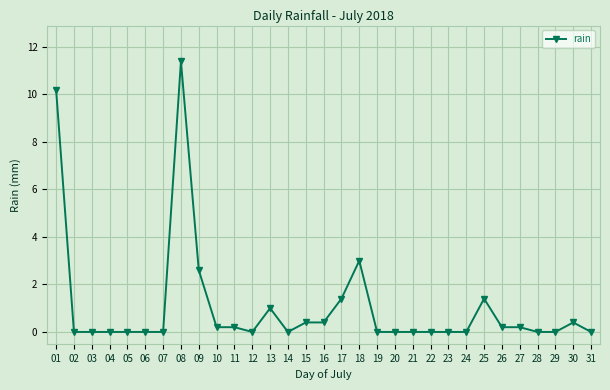

Reading right to left, what are all the values shown in this chart?

31=0.0	30=0.4	29=0.0	28=0.0	27=0.2	26=0.2	25=1.4	24=0.0	23=0.0	22=0.0	21=0.0	20=0.0	19=0.0	18=3.0	17=1.4	16=0.4	15=0.4	14=0.0	13=1.0	12=0.0	11=0.2	10=0.2	09=2.6	08=11.4	07=0.0	06=0.0	05=0.0	04=0.0	03=0.0	02=0.0	01=10.2